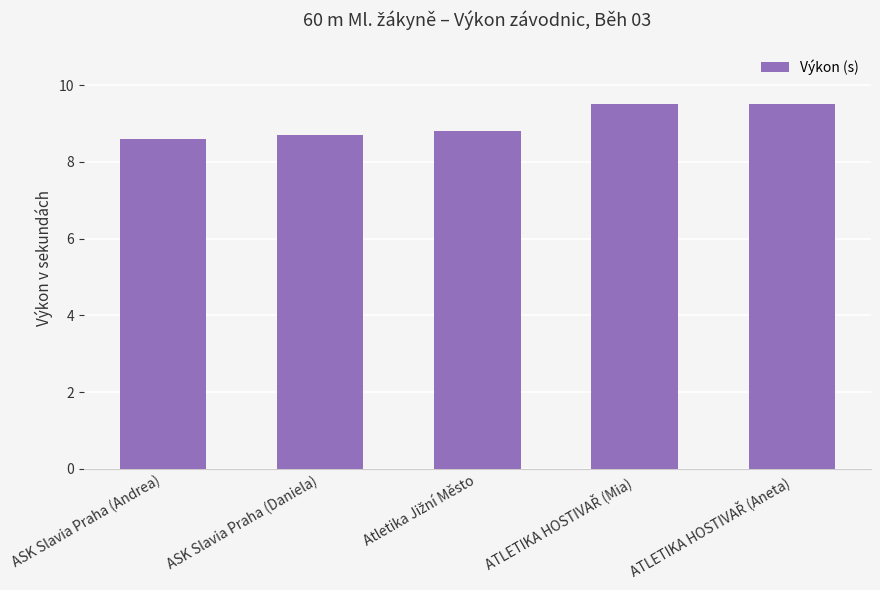

Is it true that the value at ASK Slavia Praha (Daniela) is 8.7?

True